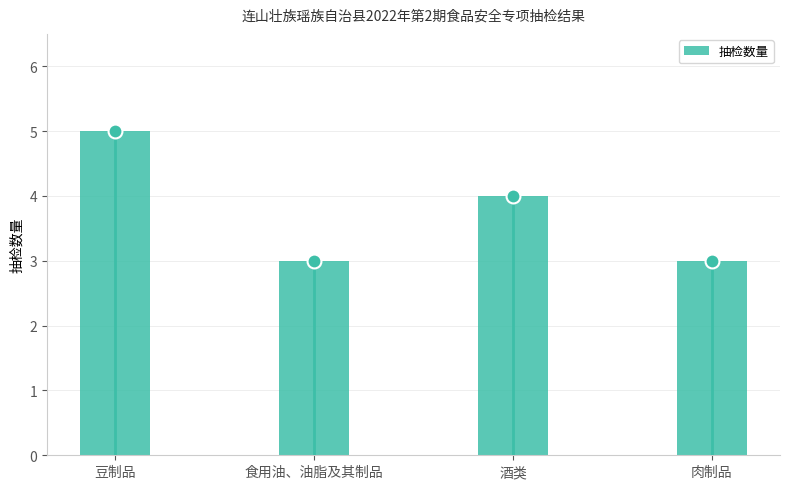

Reading left to right, what are all the values shown in this chart?

豆制品=5	食用油、油脂及其制品=3	酒类=4	肉制品=3